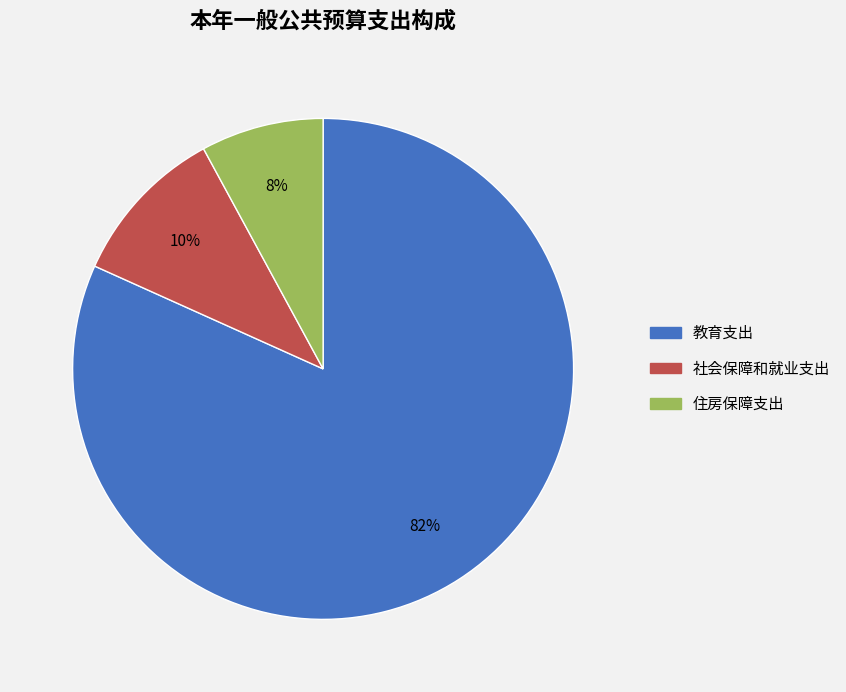

True or false: 教育支出 accounts for 82% of the total.

True